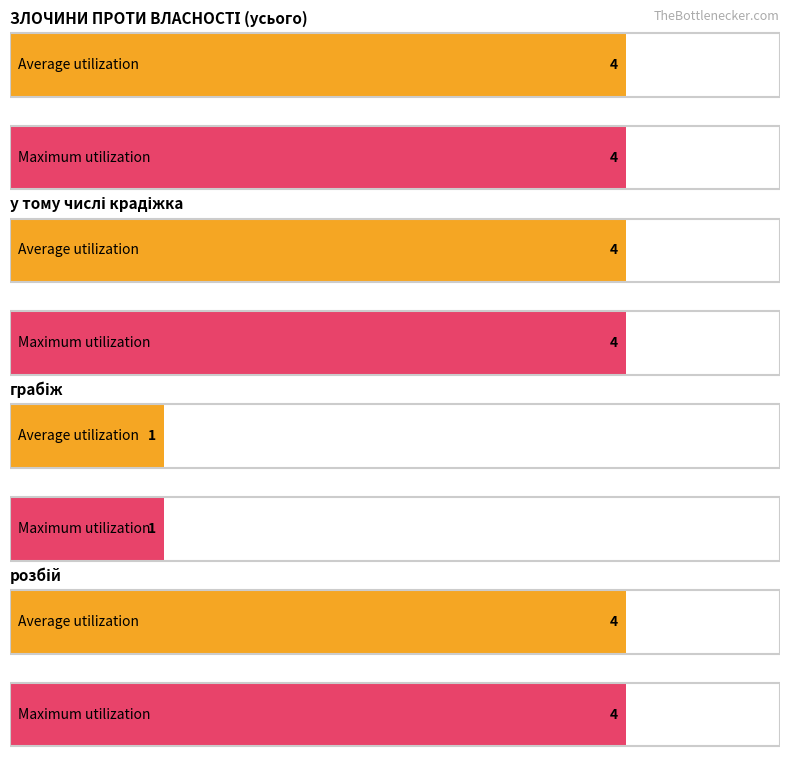

What is the minimum value shown in the chart?

1